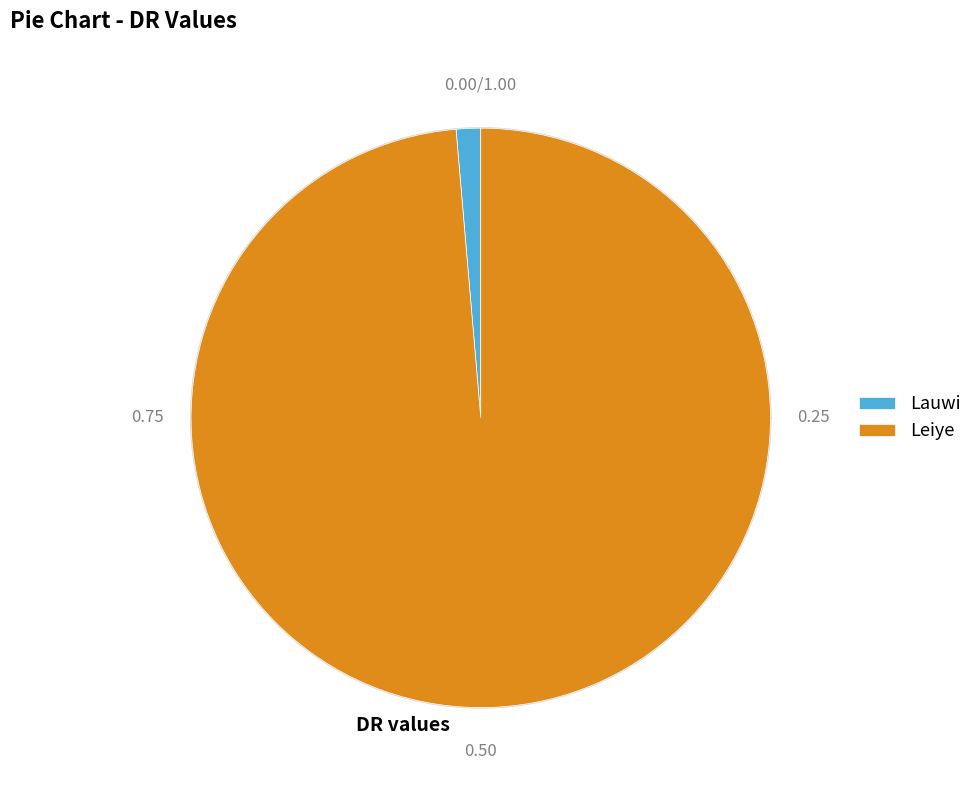

Which slice is the smallest?

Lauwi